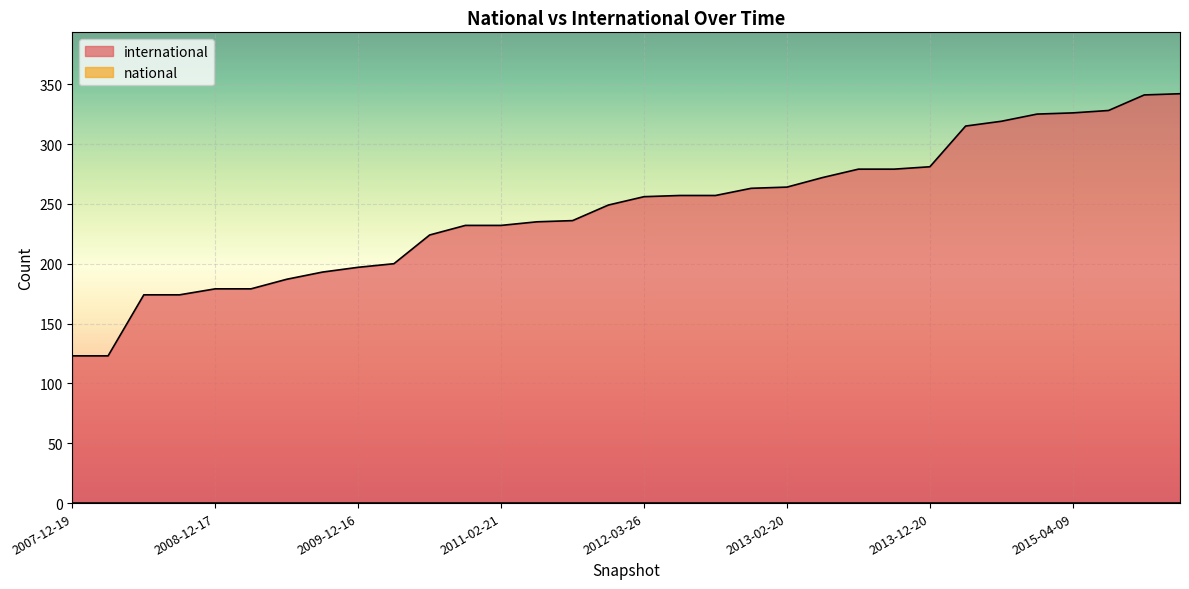

True or false: the data has more than 1 interior local peaks.

False